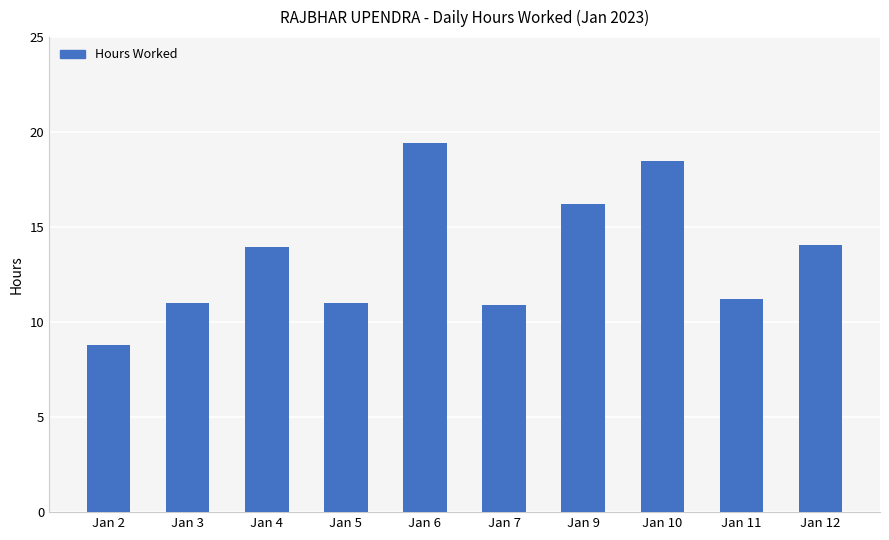

What is the greatest value displayed?

19.4